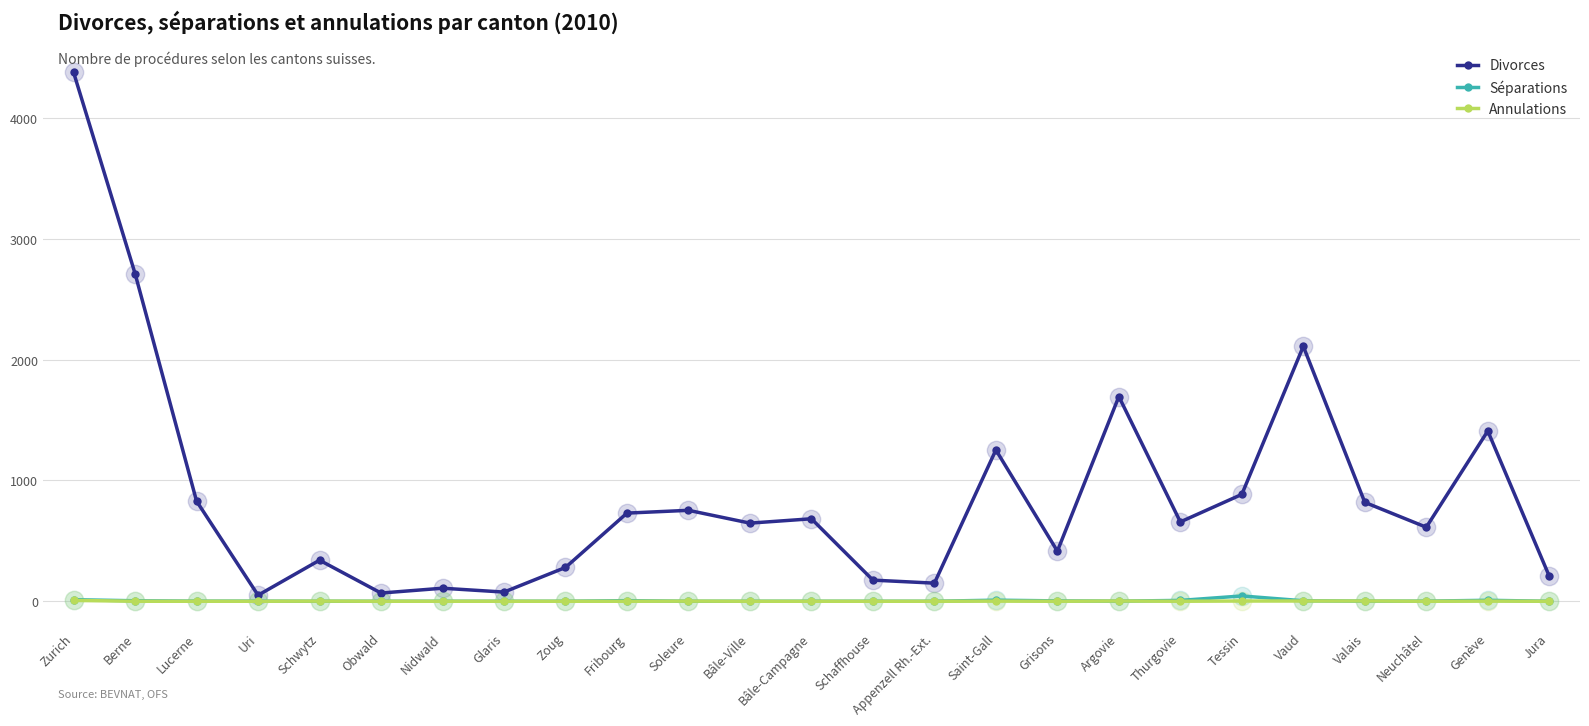

What position from the right is Nidwald?

19